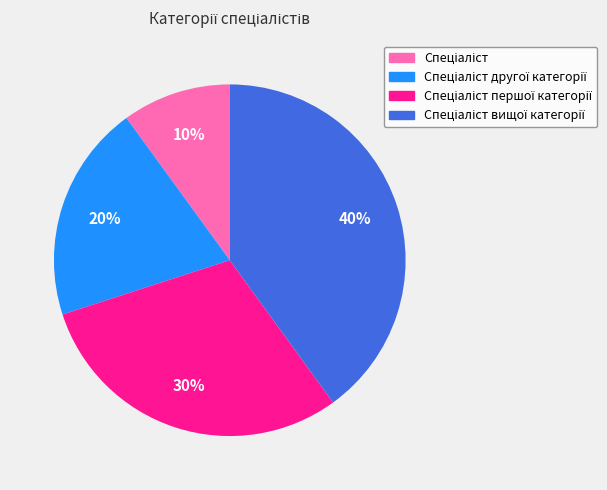

To the nearest percent, what is the difference between the largest and smallest slice percentages?

30%